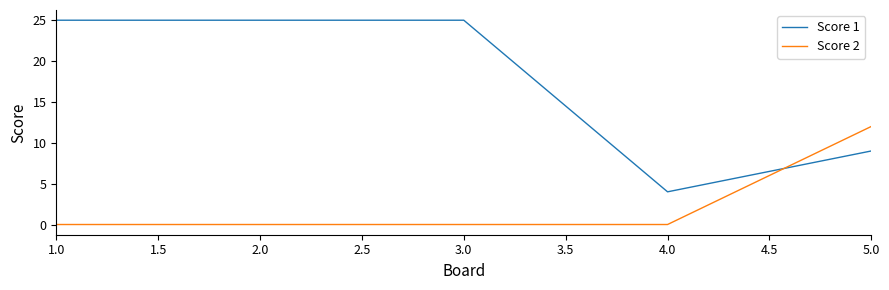

Which series has the widest spread of values?

Score 1